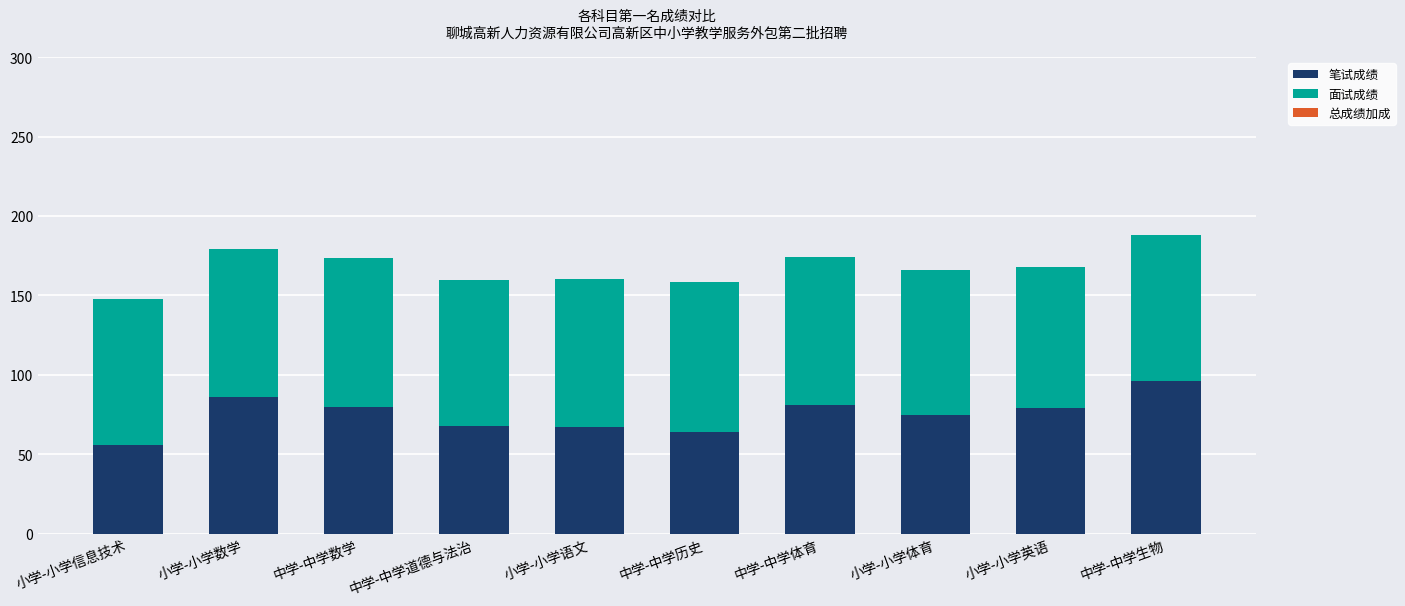

Which category has the highest value in the 笔试成绩 series?

中学-中学生物